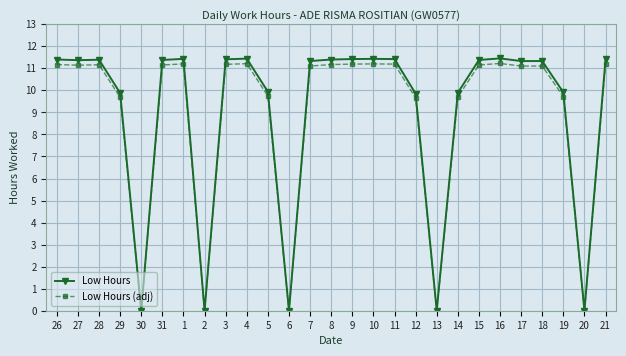

How many lines are shown in the chart?

2